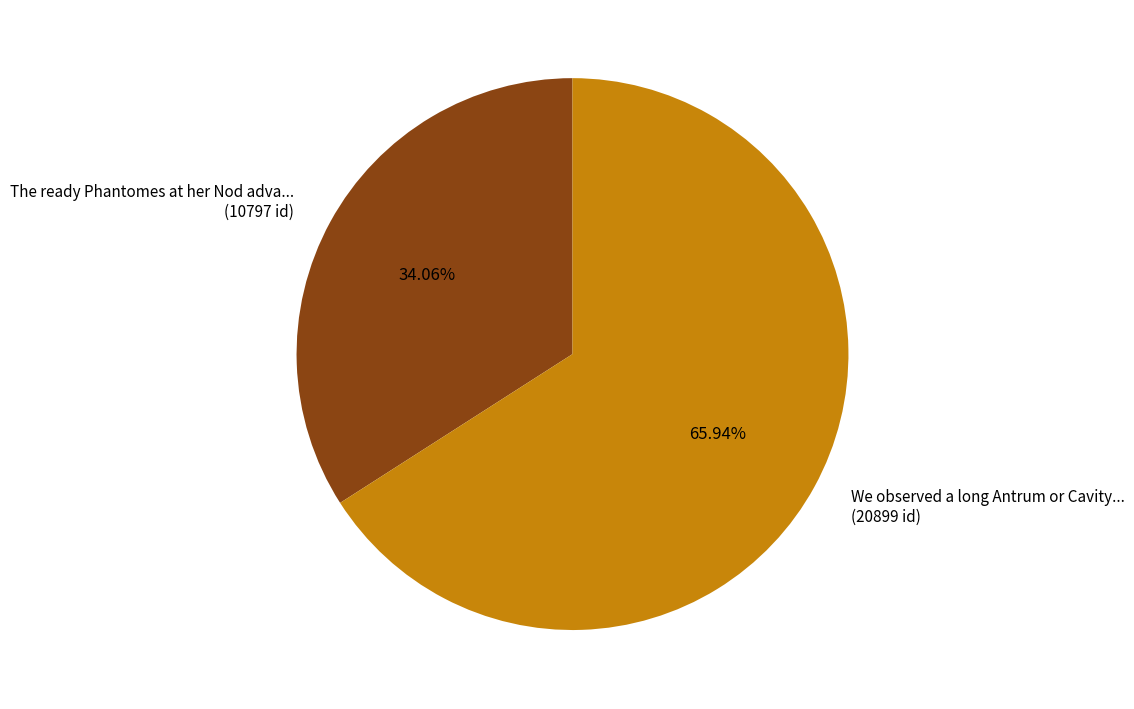

Rank the categories by value from highest to lowest.

We observed a long Antrum or Cavity... (20899 id), The ready Phantomes at her Nod adva... (10797 id)